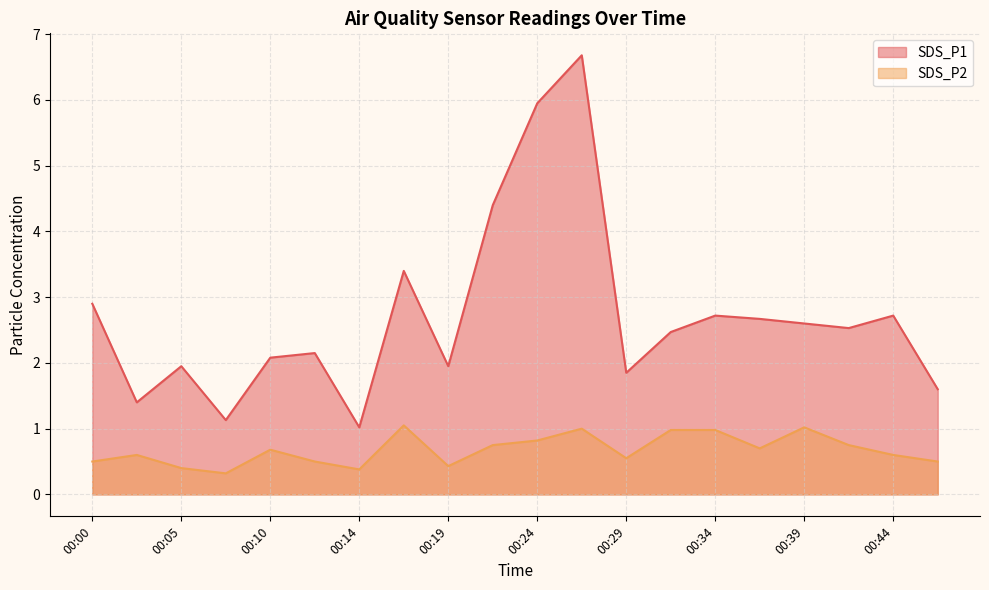

Which series has the largest total across all categories?

SDS_P1